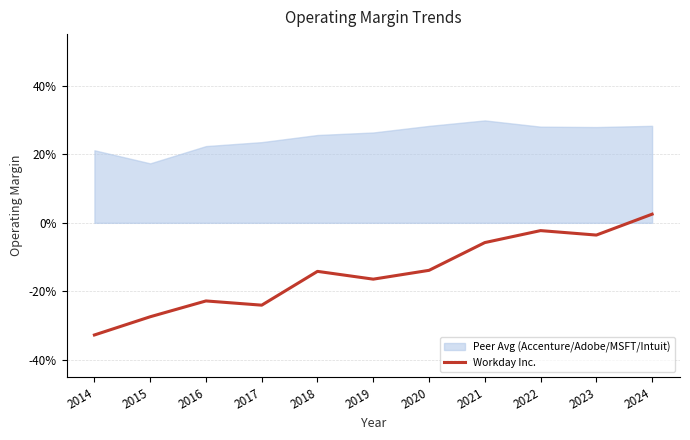

Is this an area chart (filled region under the line)?

Yes